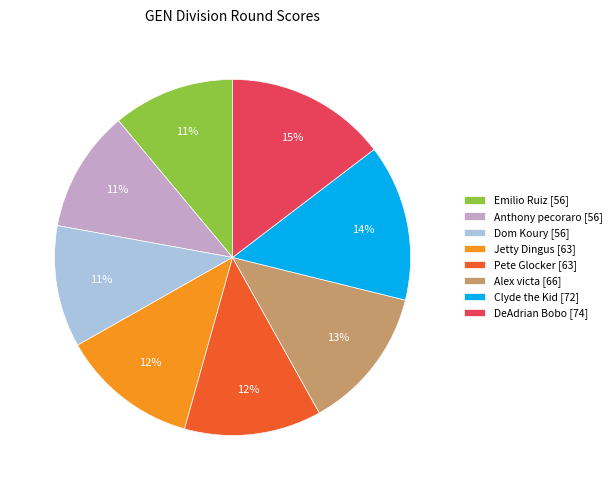

How many segments does this pie chart have?

8